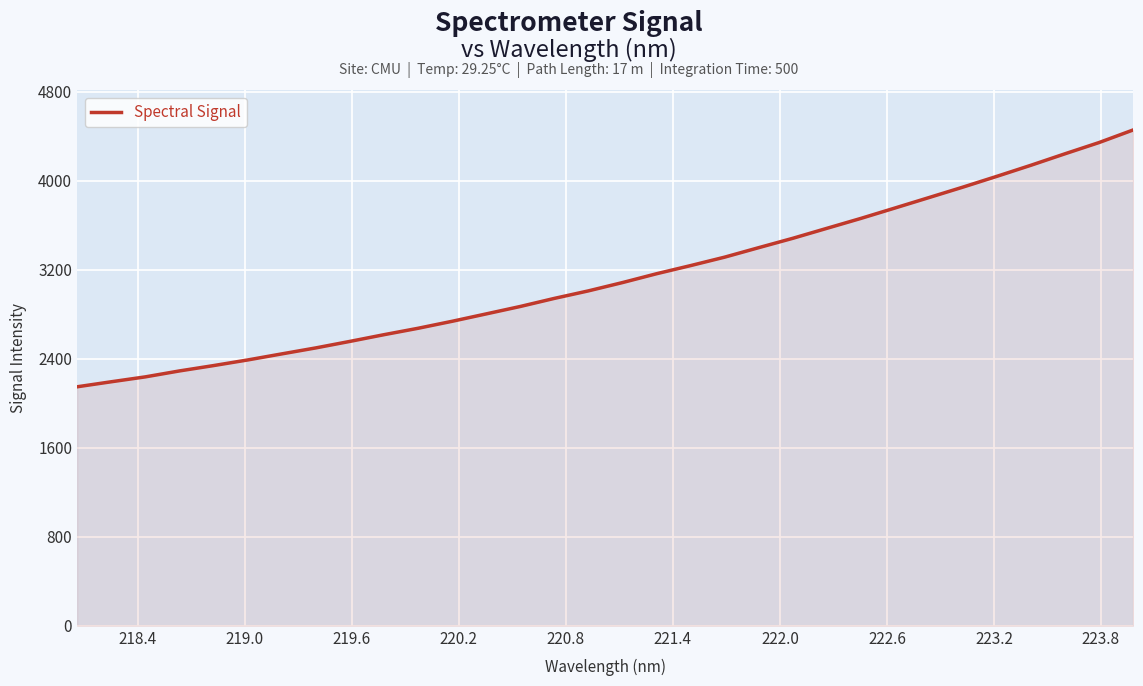

What is the smallest value displayed?

2148.0